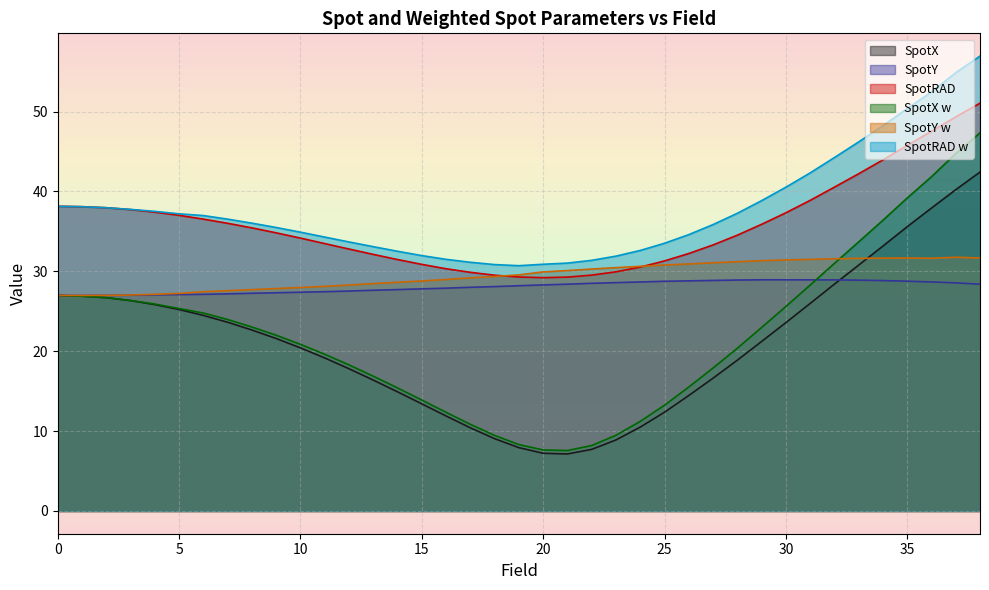

Which category has the highest value in the SpotRAD w series?

38